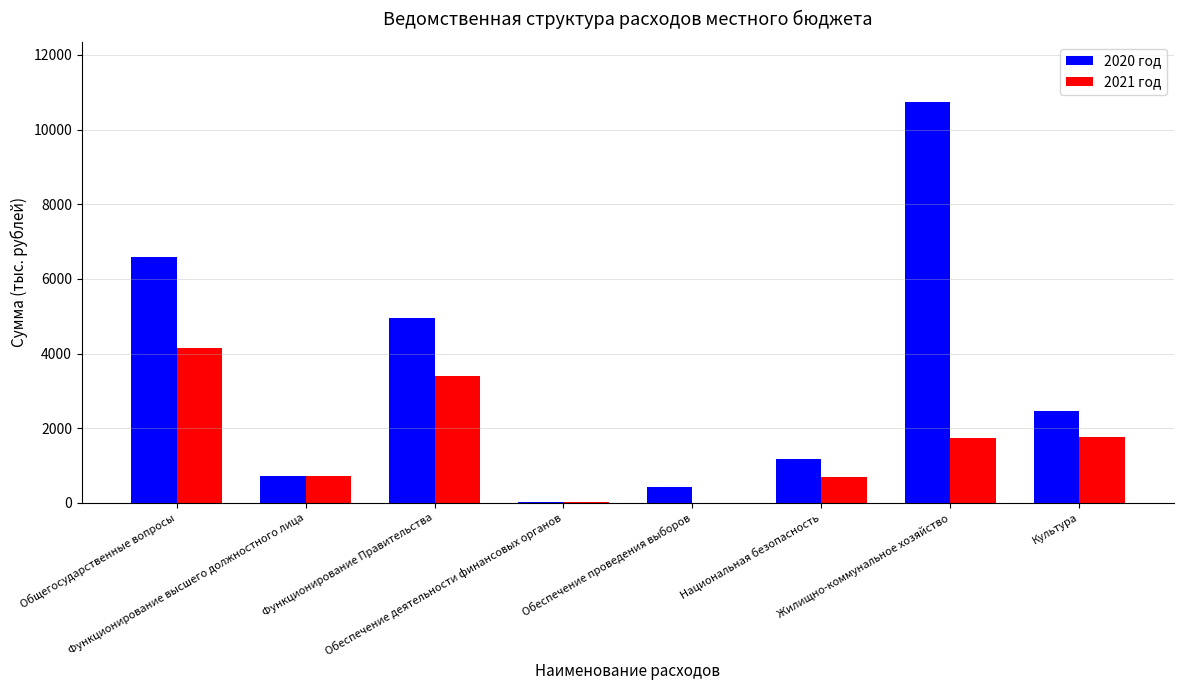

What is the sum of all 2020 год values?

27082.3